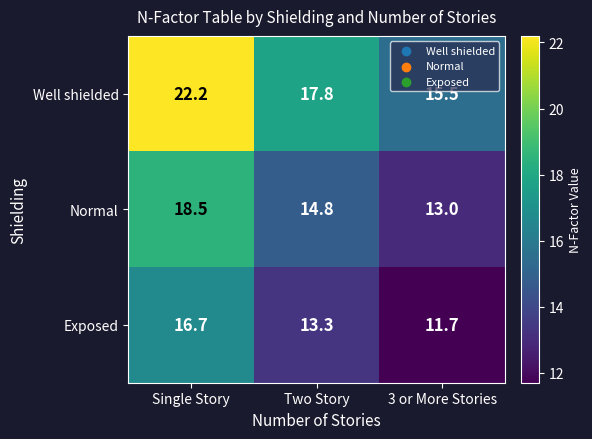

What is the difference between the Exposed values at 3 or More Stories and Single Story?

5.0